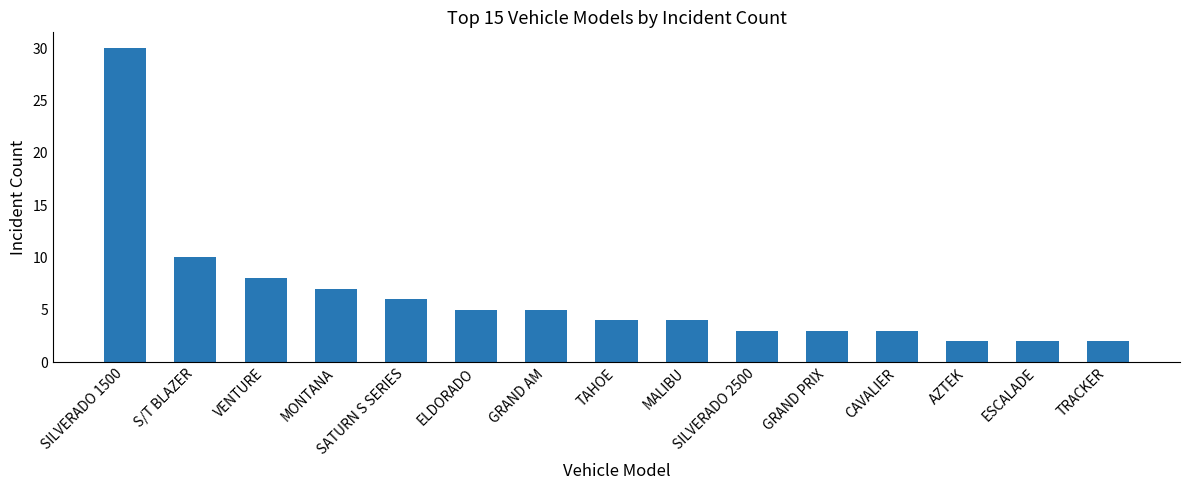

What is the label of the 7th bar from the left?

GRAND AM